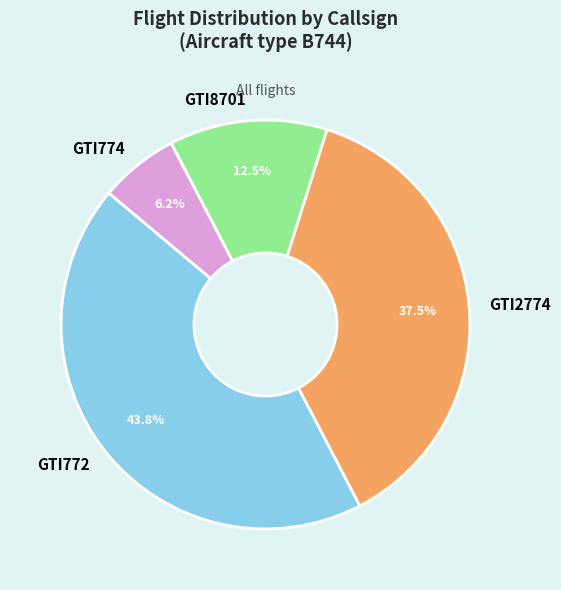

Rank the categories by value from lowest to highest.

GTI774, GTI8701, GTI2774, GTI772